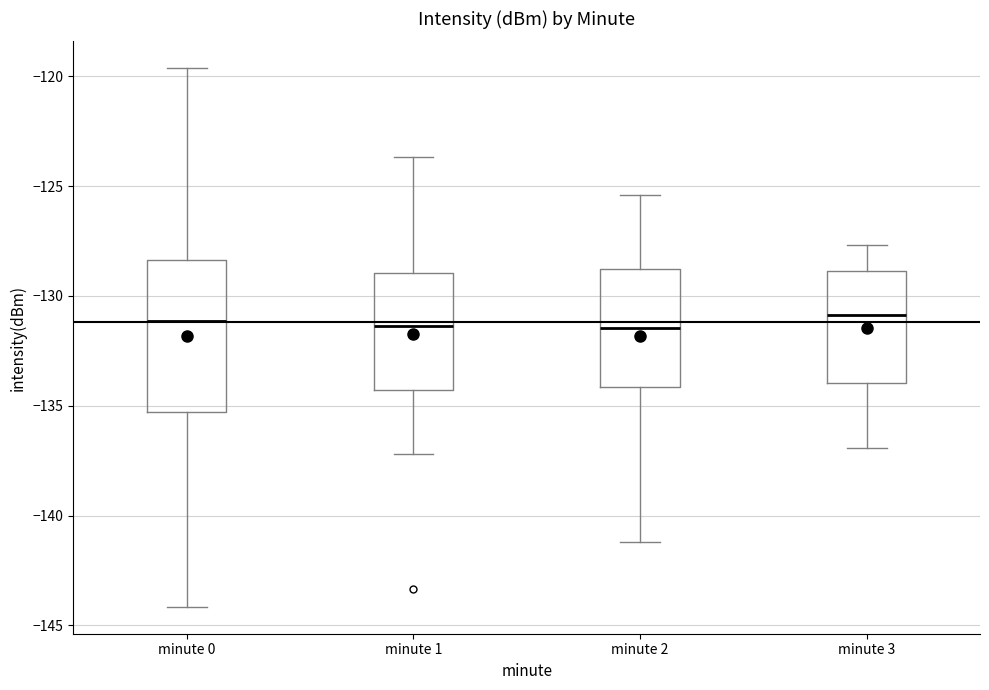

Where is the upper edge of the box for minute 2 on the y-axis? The values are not printed on the chart, so give them approximately, as read against the axis.

-128.5